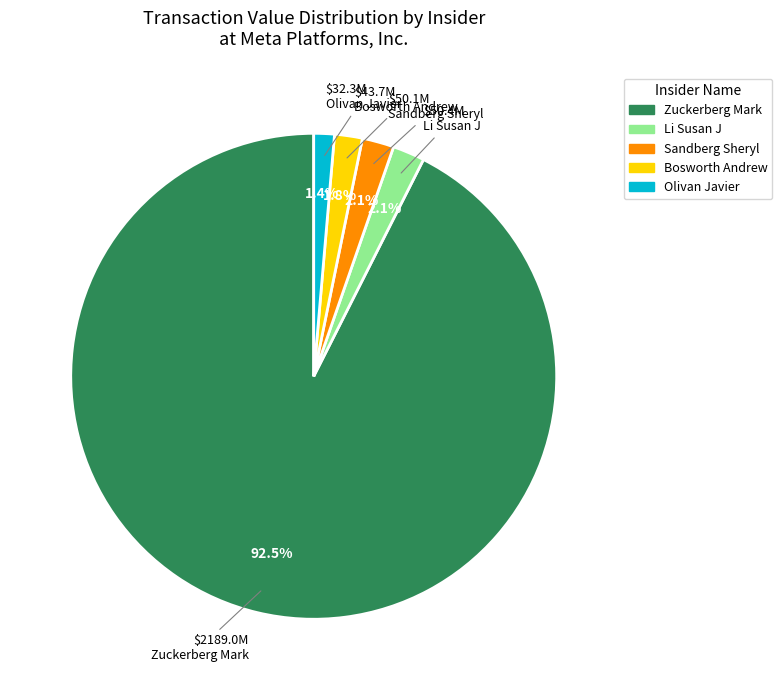

Is there a majority slice in this chart?

Yes